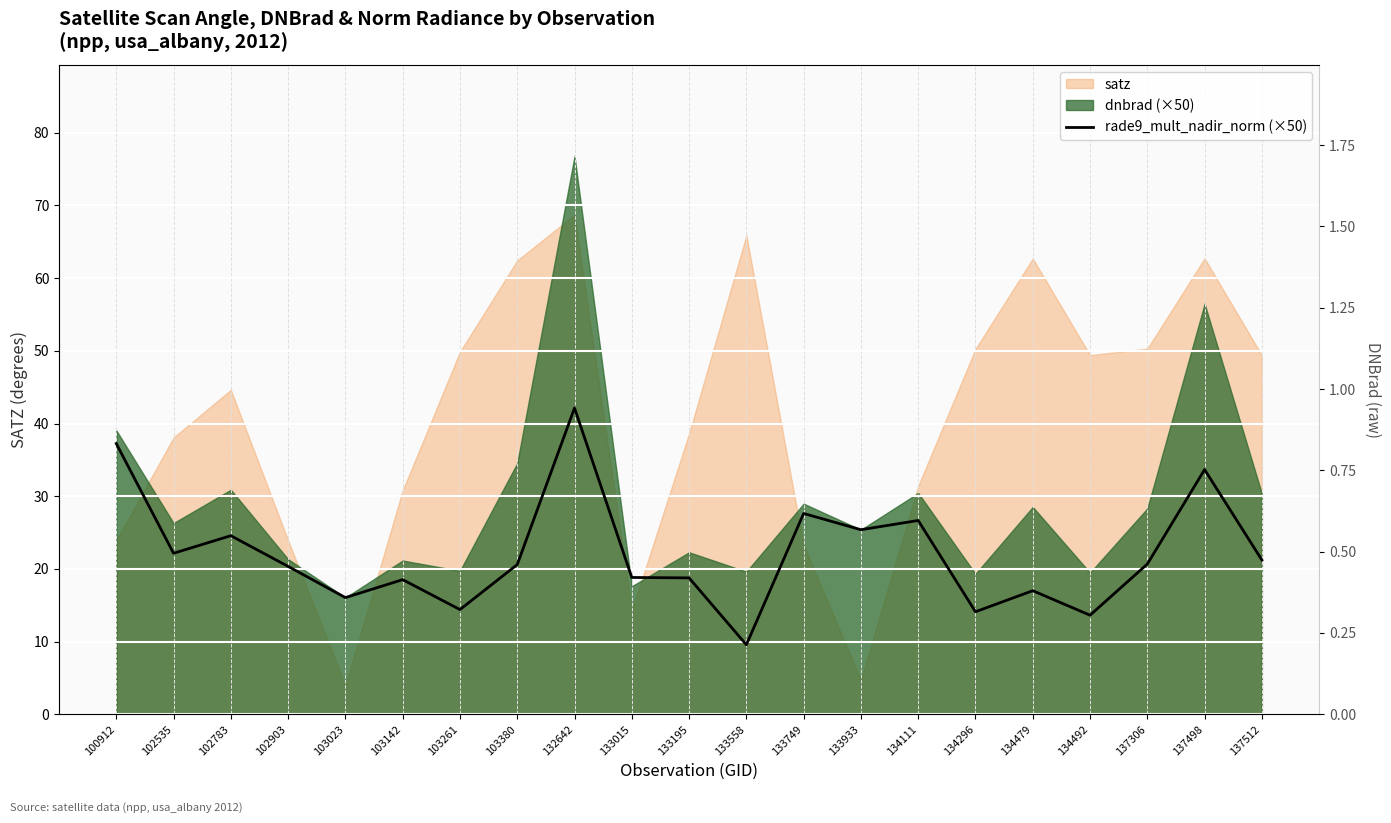

What is the minimum value shown in the chart?

9.6